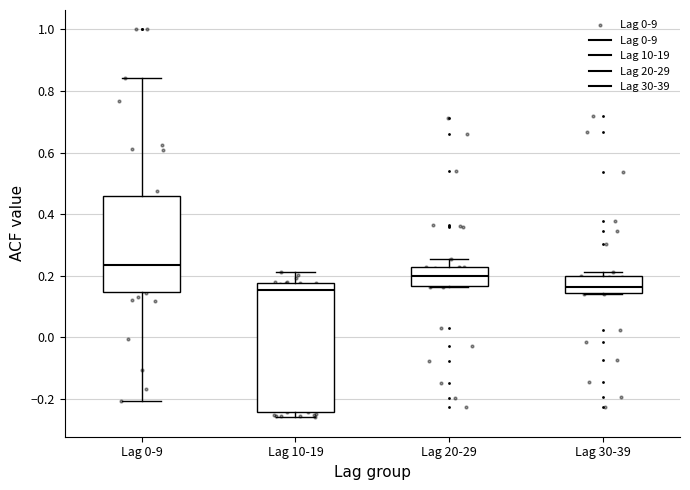

Where does the upper whisker of the box for Lag 10-19 end on the y-axis? The values are not printed on the chart, so give them approximately, as read against the axis.

0.22